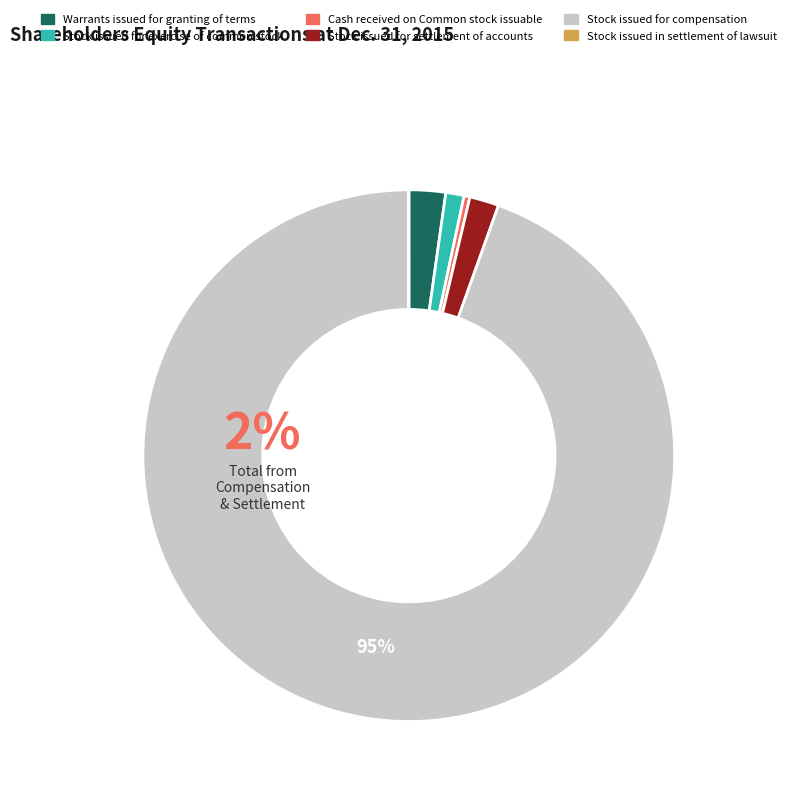

To the nearest percent, what is the average slice percentage?

17%